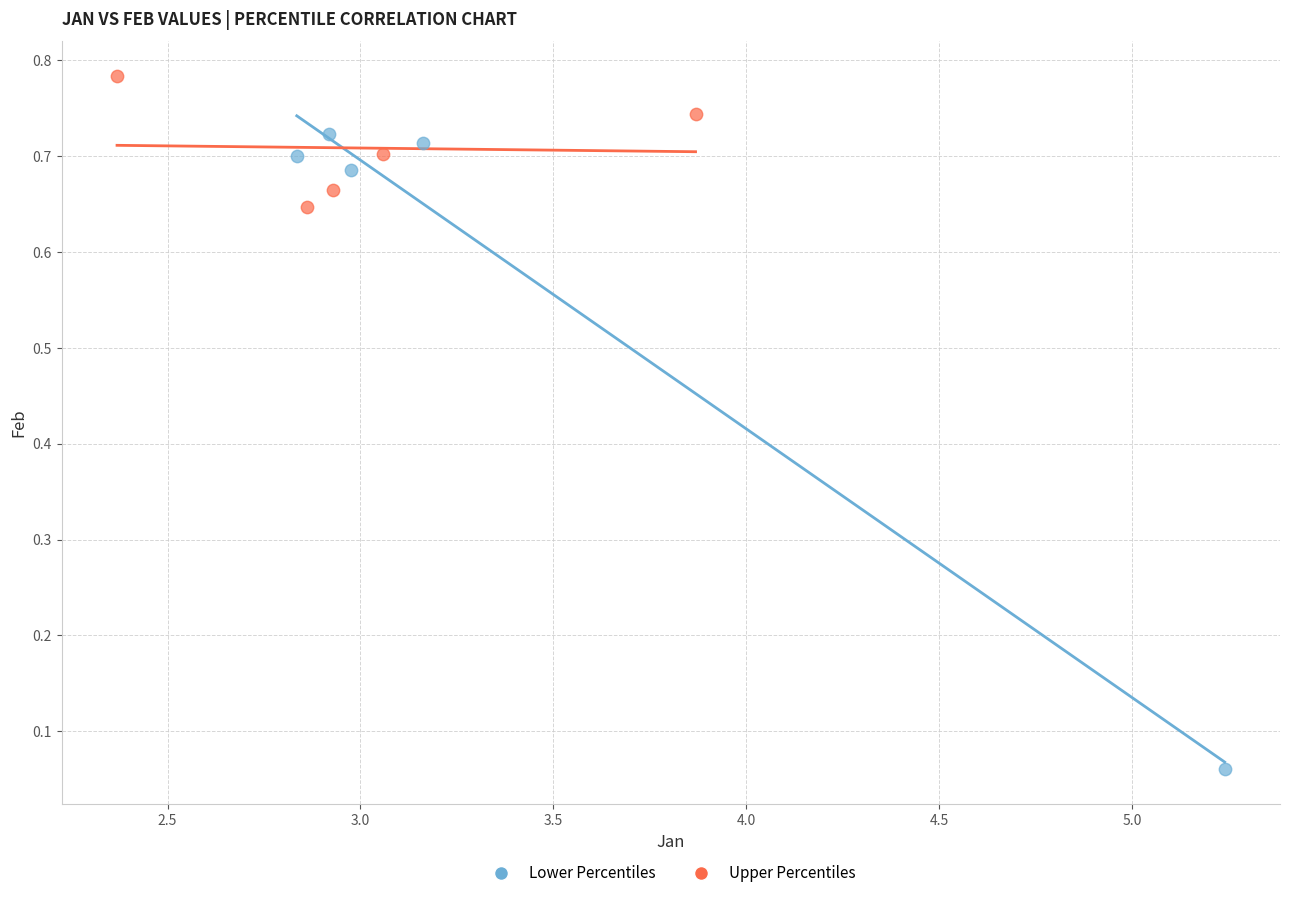

Which series reaches the maximum Y coordinate?

Upper Percentiles